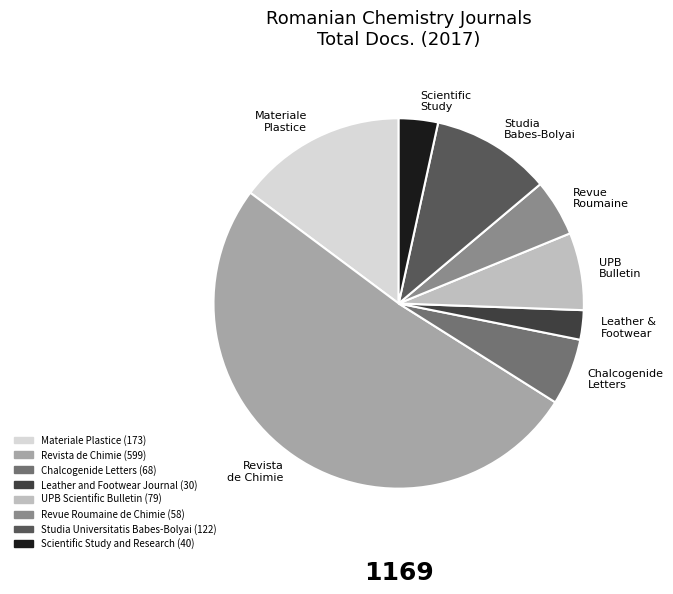

The UPB Bulletin slice represents 1% of the pie. True or false?

False